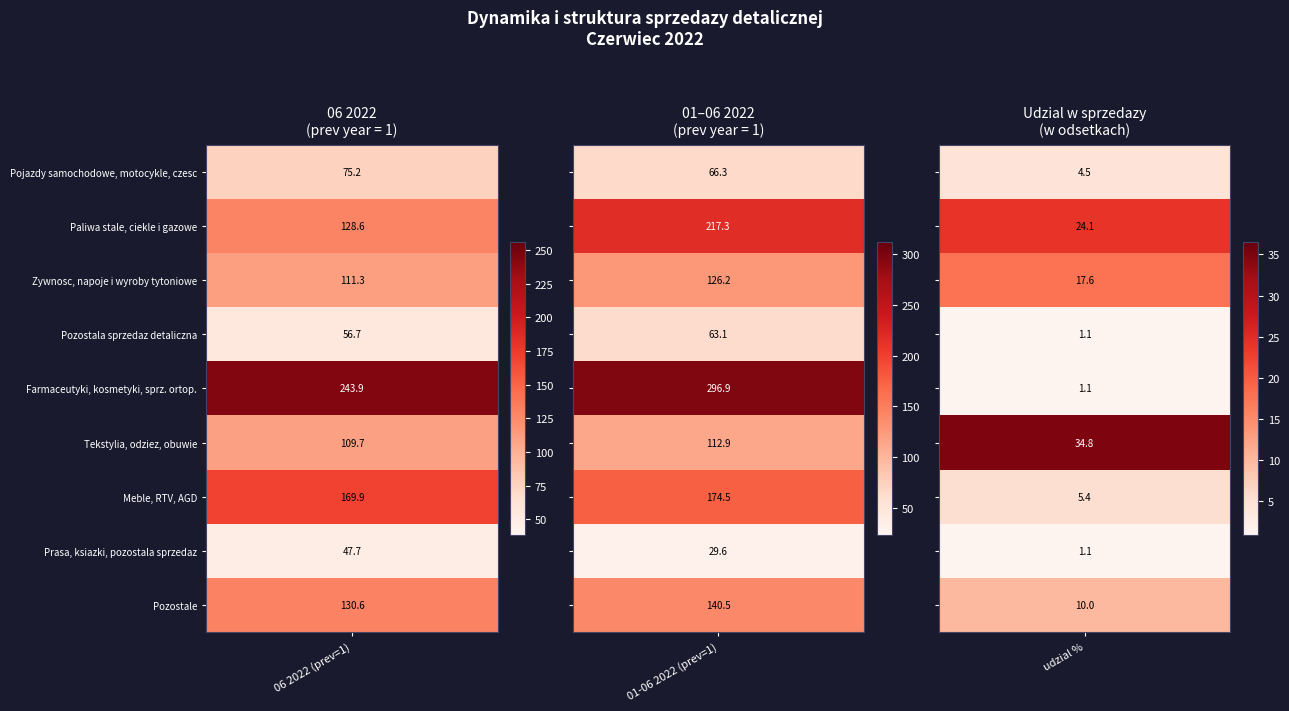

What is the sum of the Paliwa stale, ciekle i gazowe values at 0 and 2?

152.7